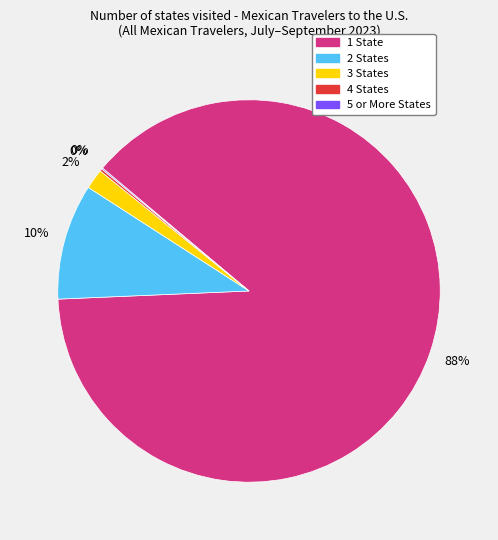

Which category accounts for the majority?

1 State